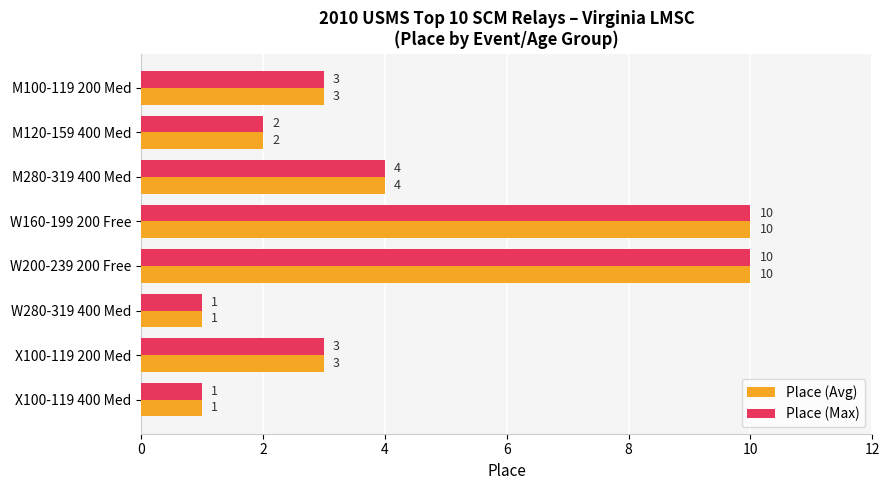

What is the highest value of the Place (Max) series?

10